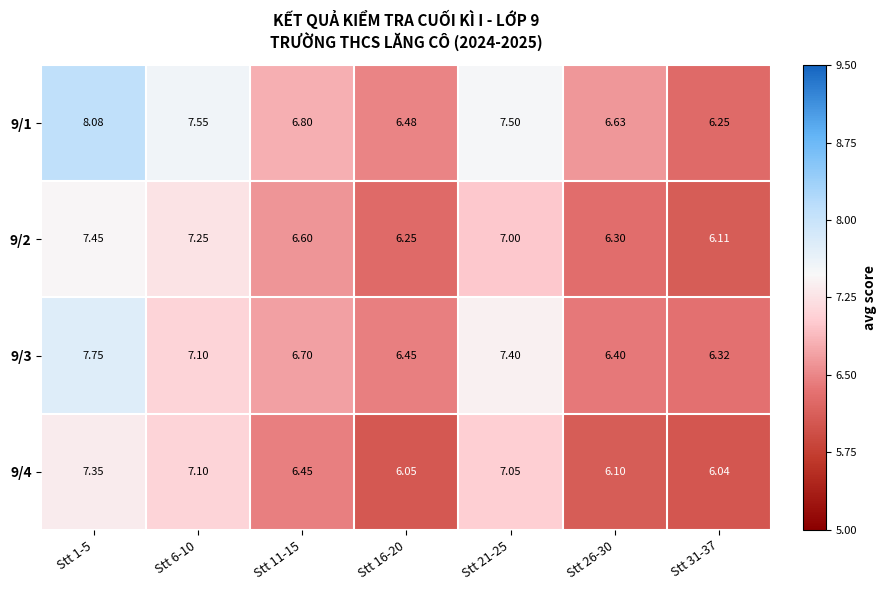

Rank the series by their average value, from highest to lowest.

9/1, 9/3, 9/2, 9/4